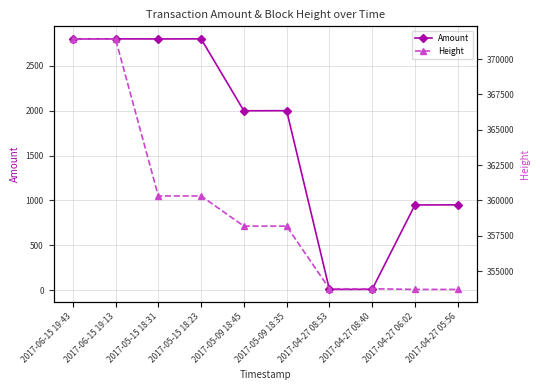

What is the greatest value displayed?

371431